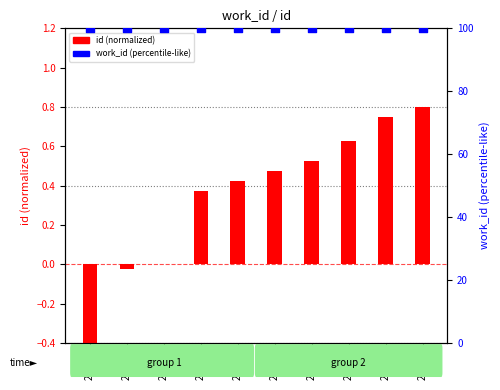

Which series has the largest total across all categories?

work_id (percentile-like)